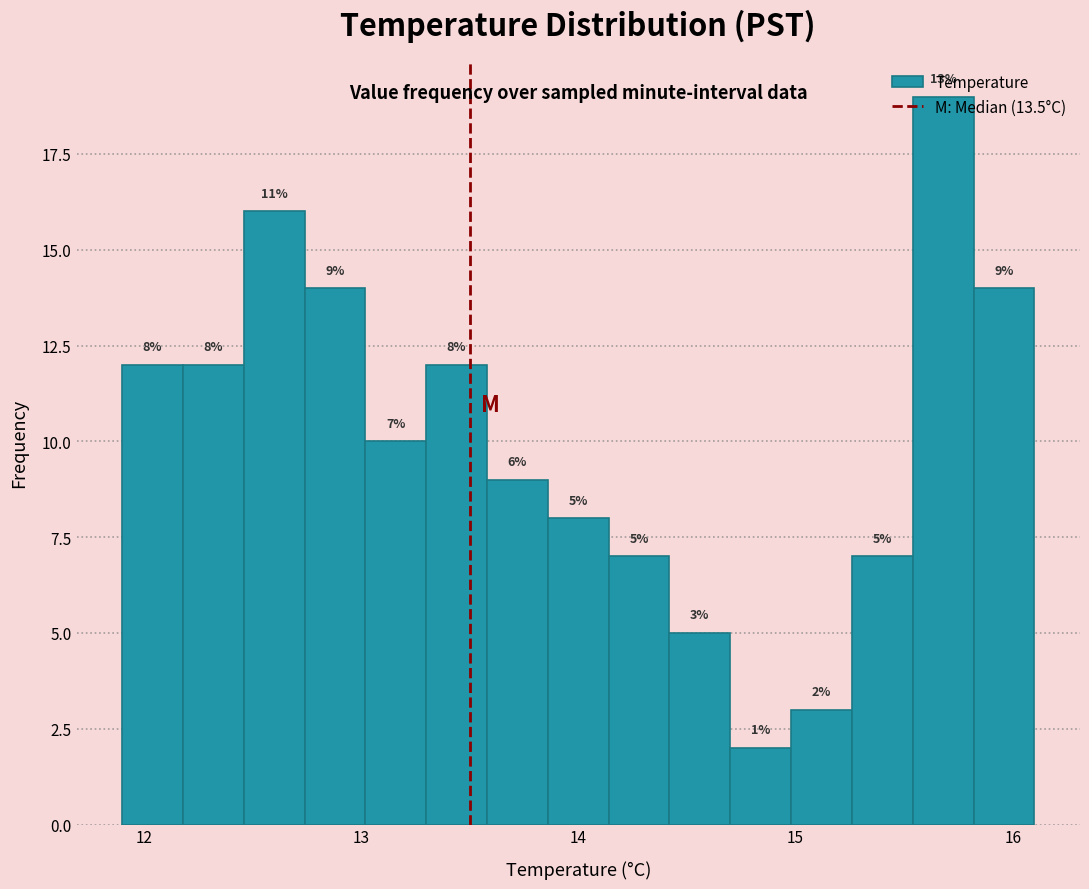

Read against the x-axis, roughly where is the centre of the tallest bar?

15.7